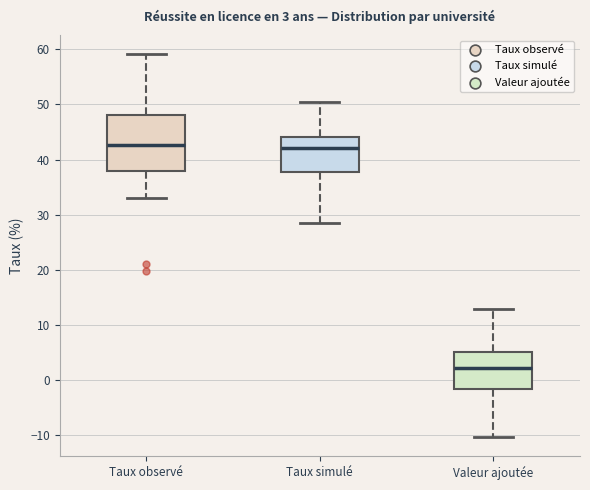

Comparing the boxes themselves (not the whiskers), which one is the tallest?

Taux observé